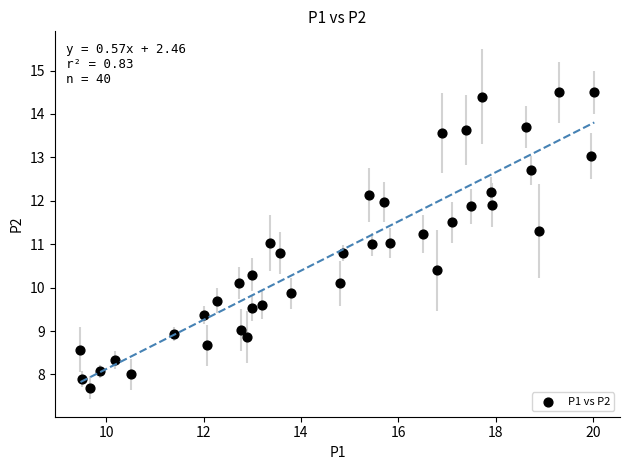

What is the range of X values (max minus min)?

10.6